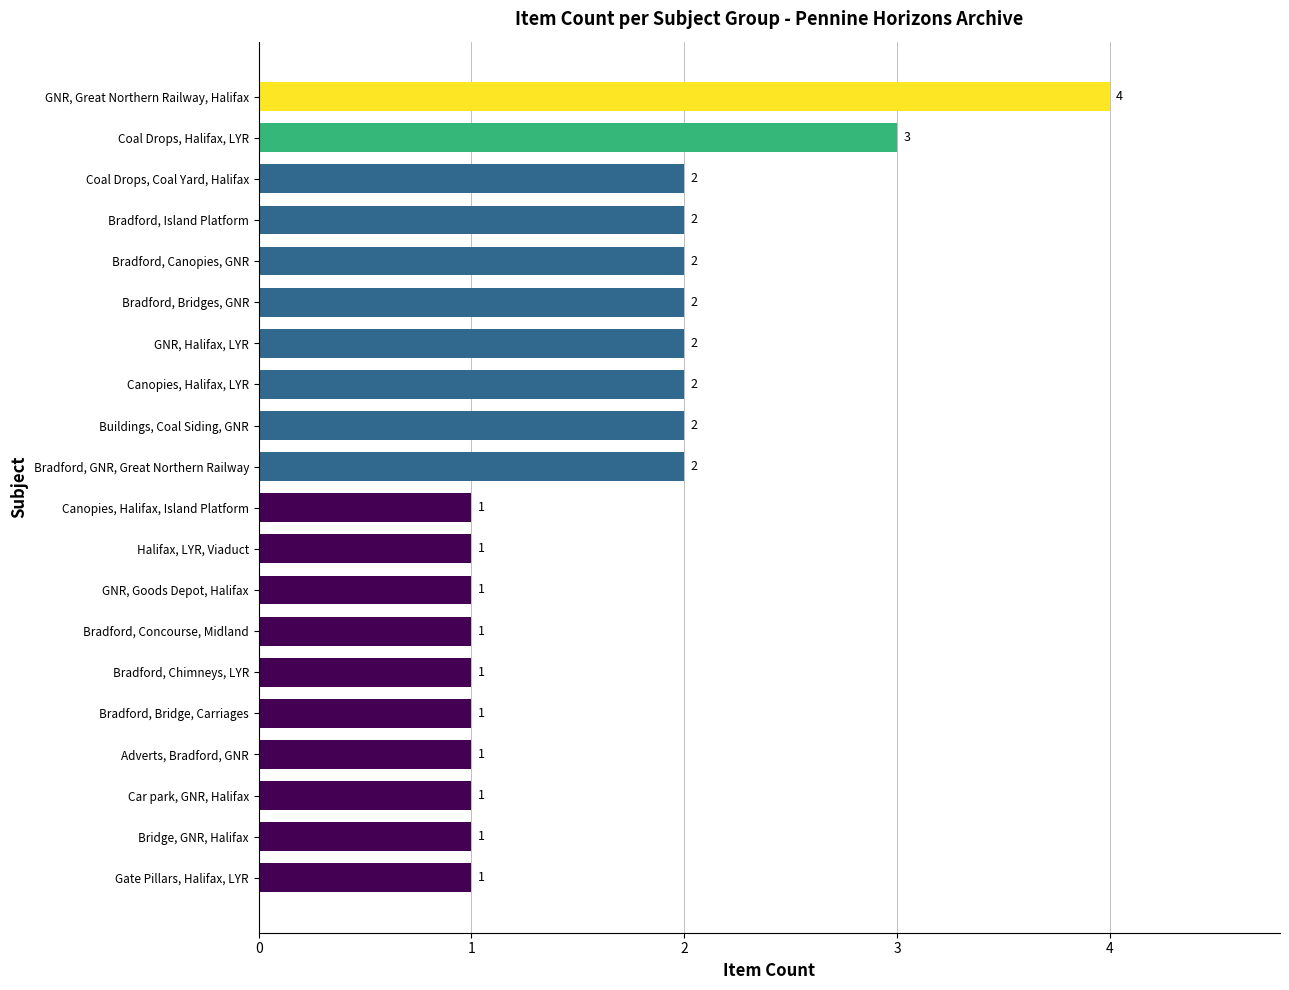

Is it true that the value at Buildings, Coal Siding, GNR is 2?

True